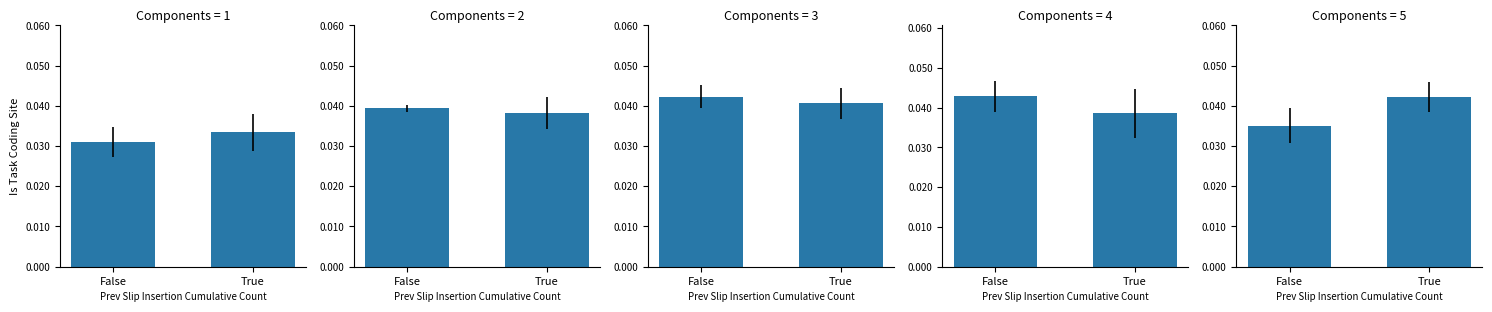

Rank the categories by value from highest to lowest.

True, False